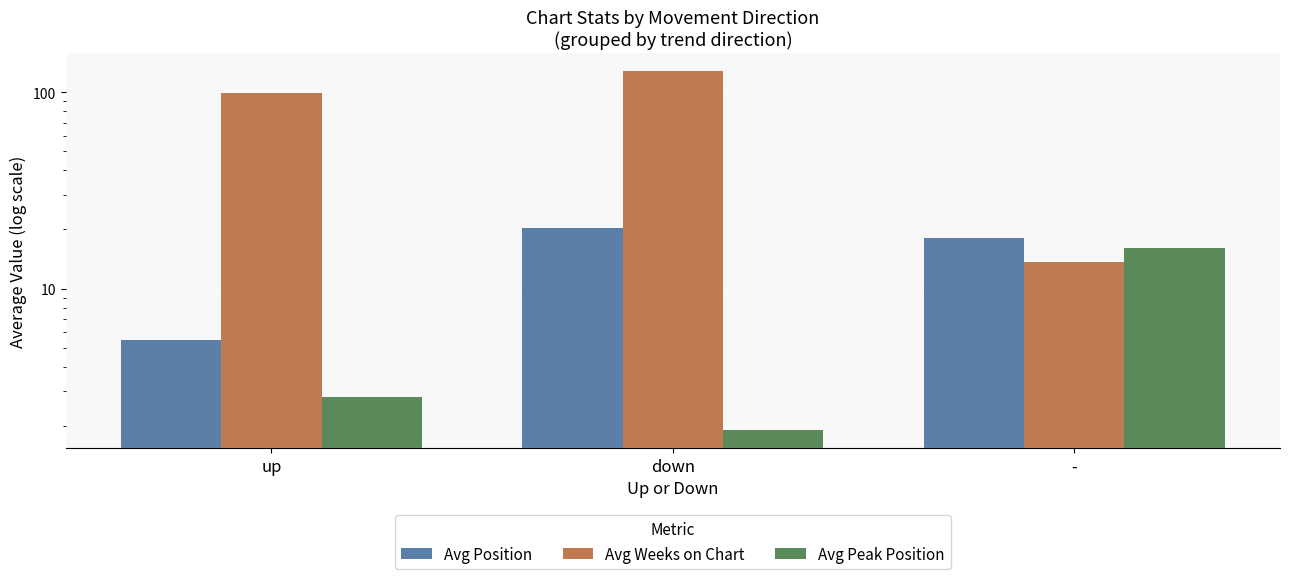

What is the label of the 2nd bar from the right?

down